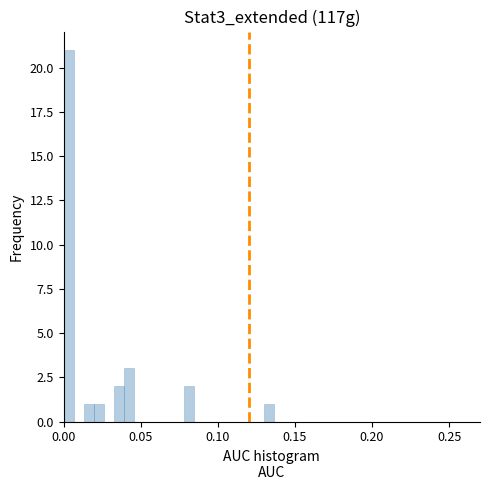

Read against the x-axis, roughly where is the centre of the tallest bar?

0.005